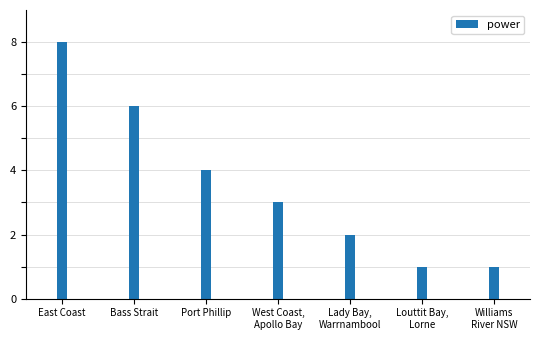

What is the smallest value displayed?

1